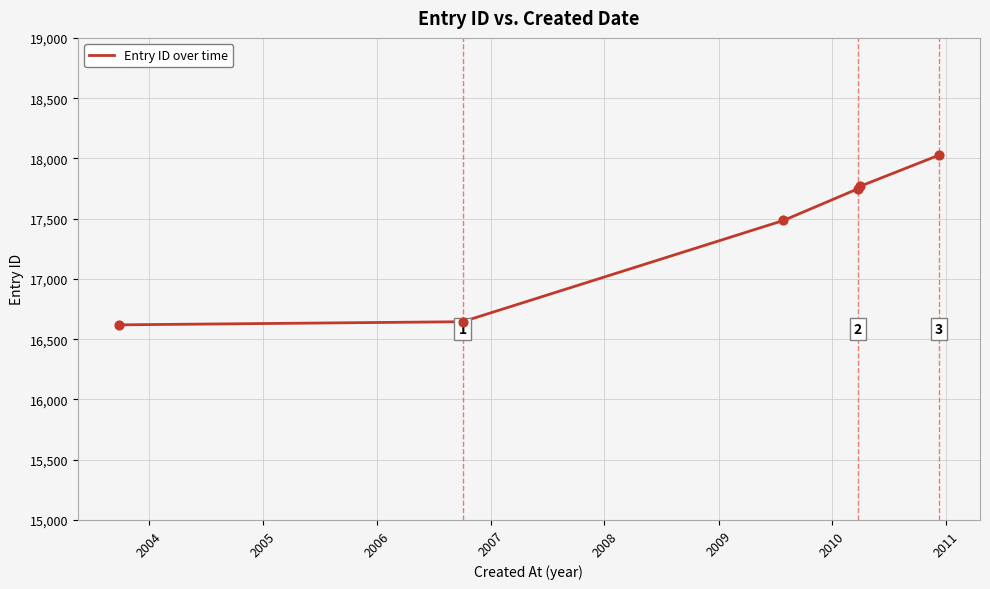

What is the sum of all values?

104293